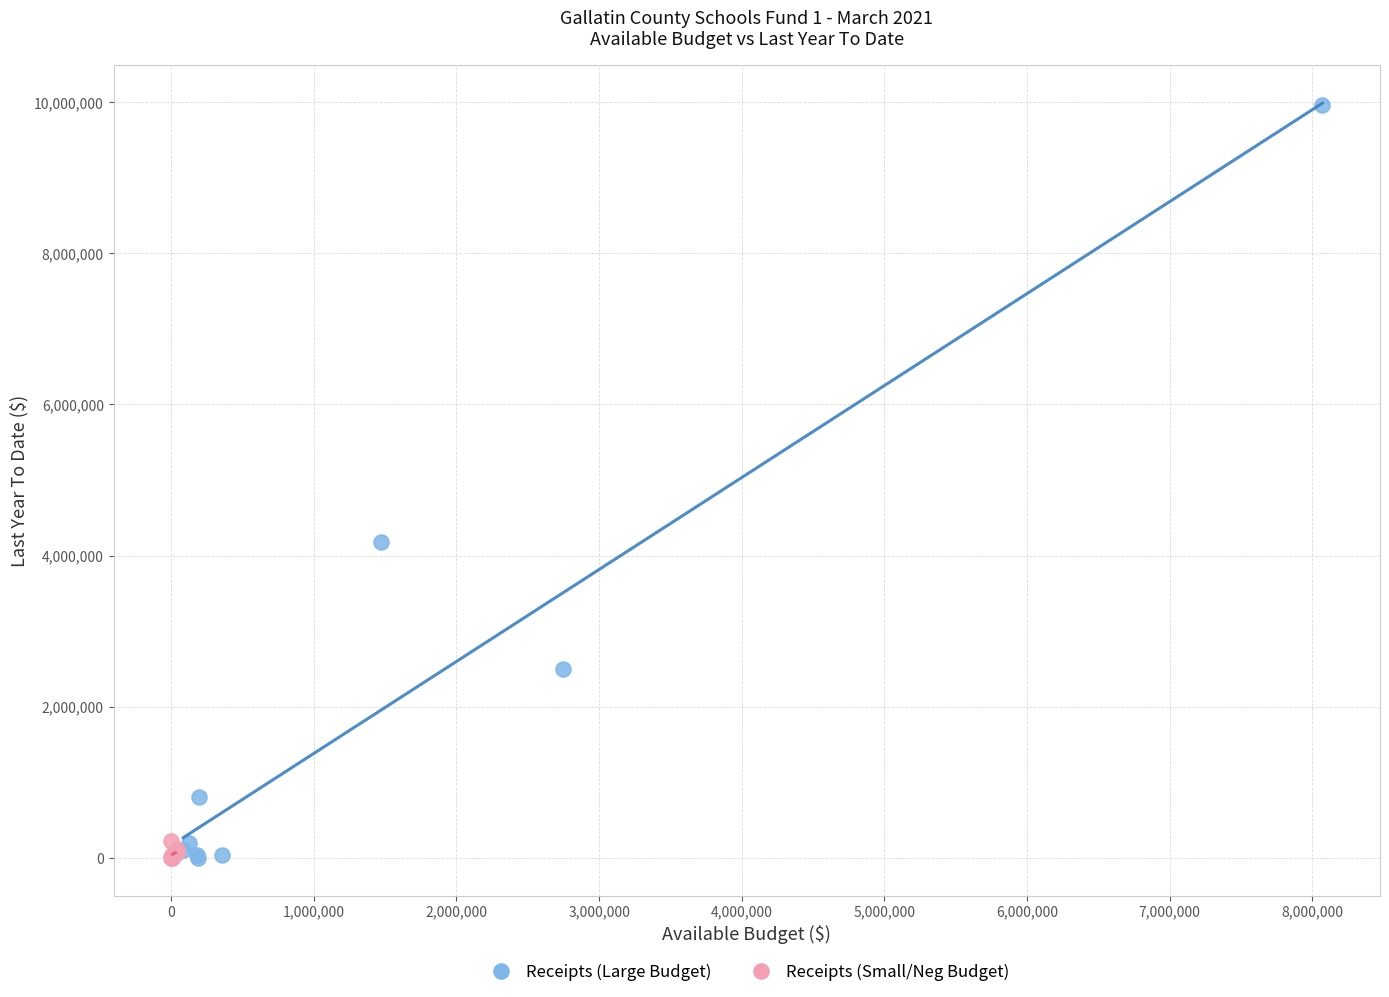

Which series has the widest spread of Y values?

Receipts (Large Budget)